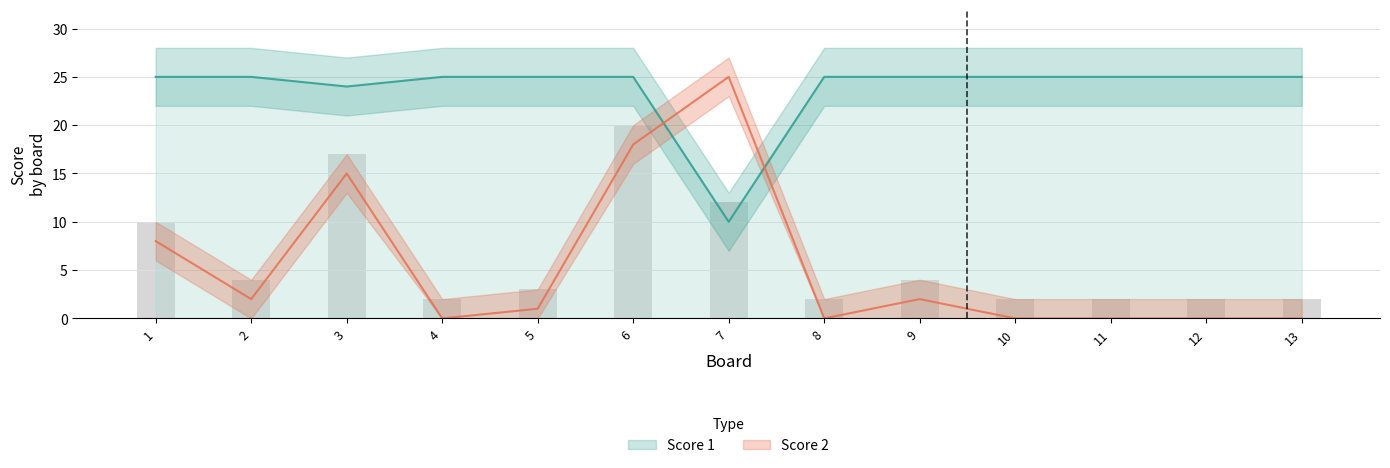

What is the value of the Score 1 bar at the 6th from the left?

25